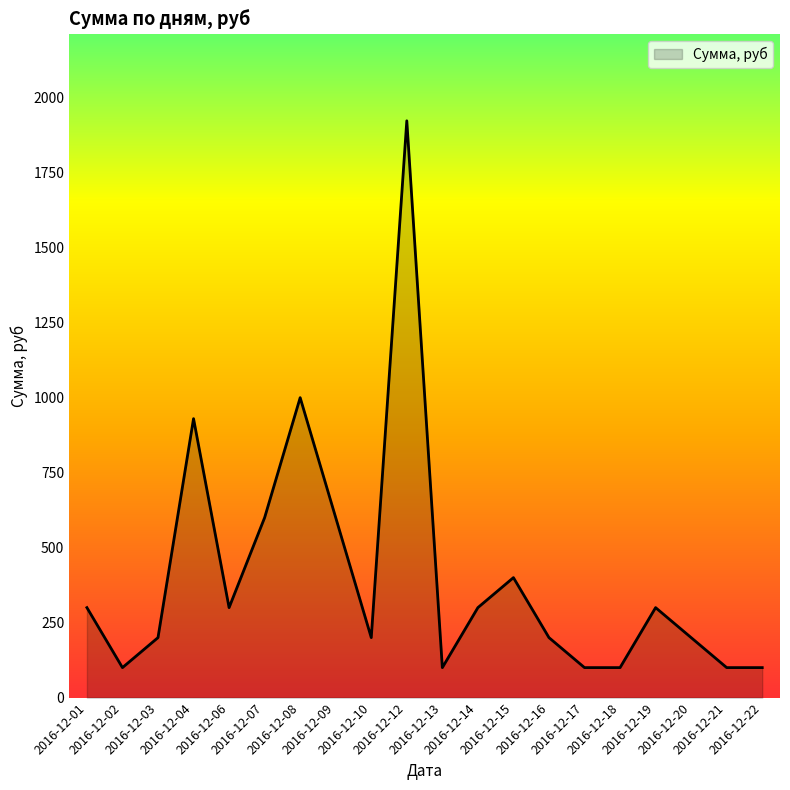

Count the number of data series in this chart.

1